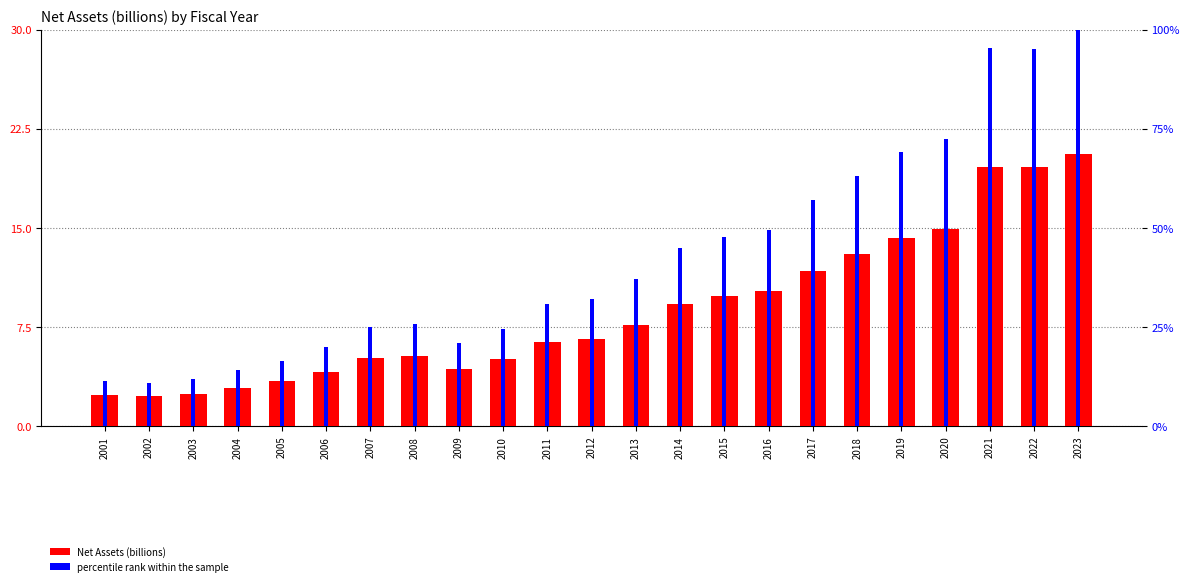

The value of Net Assets (billions) at 2003 is 1.2. True or false?

False